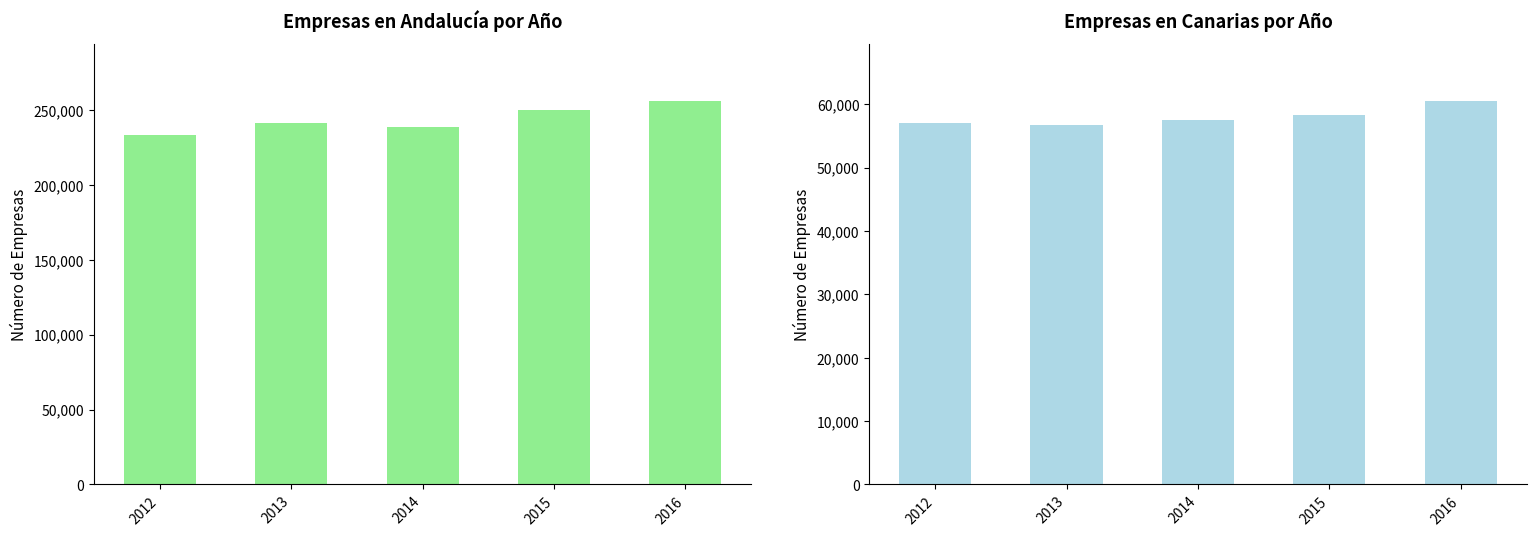

What are all the series names shown in the legend?

Andalucía, Canarias